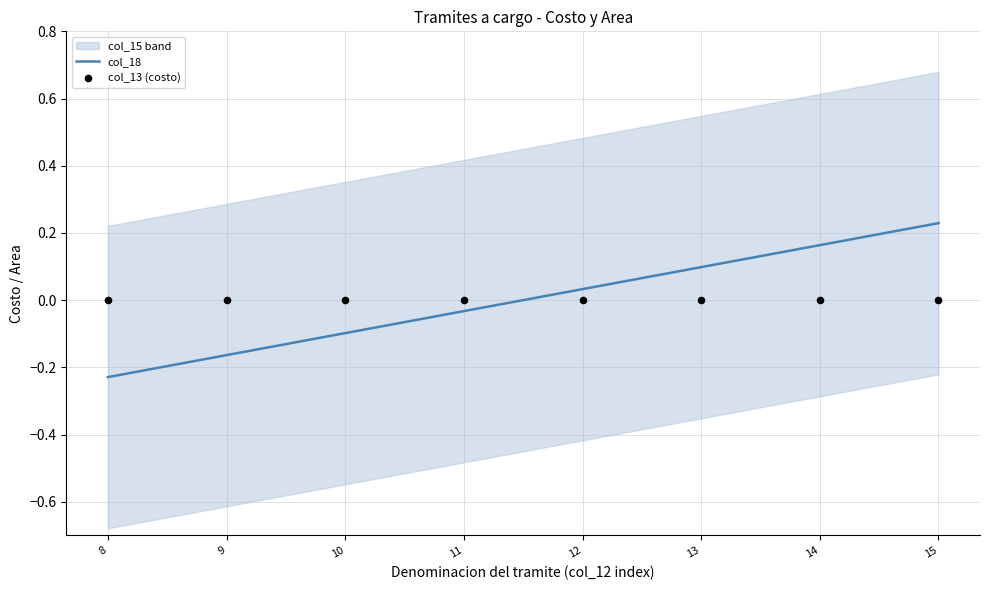

Which category has the lowest value in the col_18 series?

8